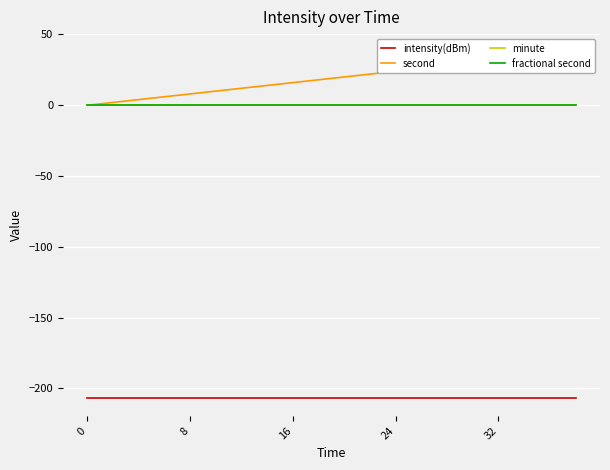

True or false: intensity(dBm) has a value of -369.6 at 7.

False